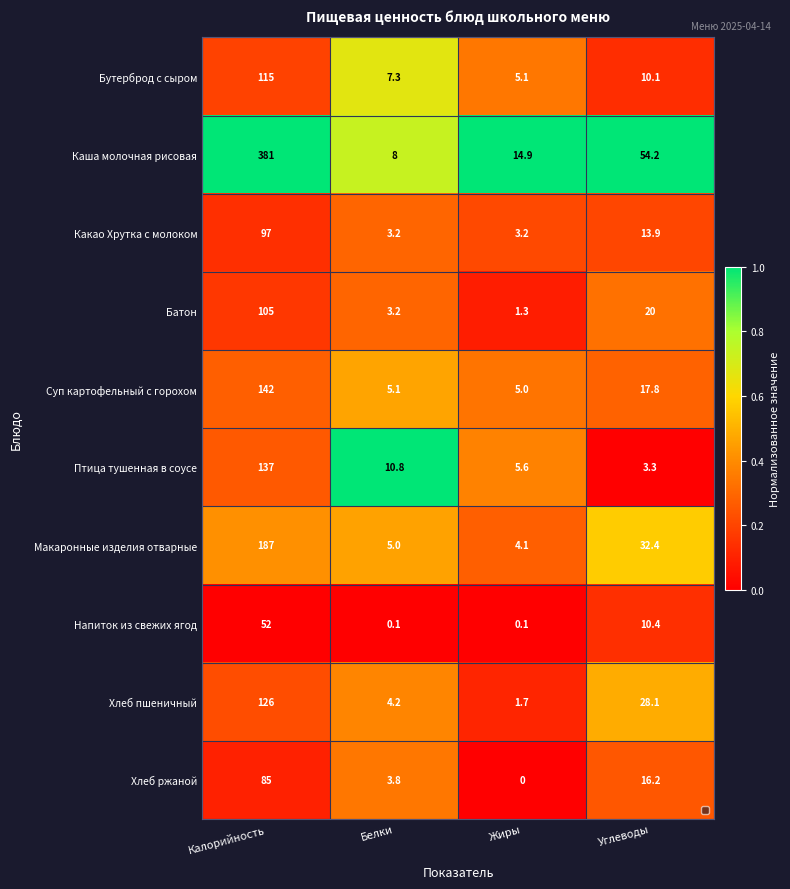

At how many categories does at least one series exceed 0?

4